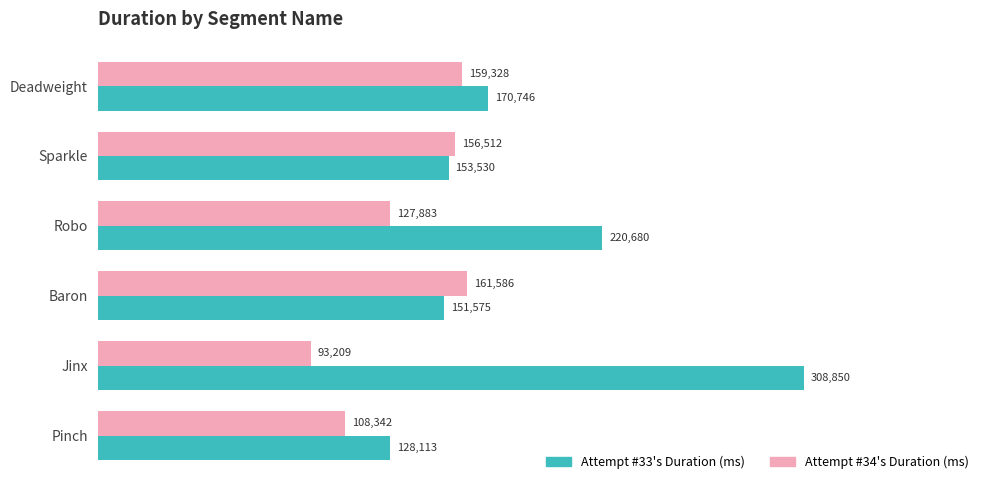

What are all the series names shown in the legend?

Attempt #33's Duration (ms), Attempt #34's Duration (ms)